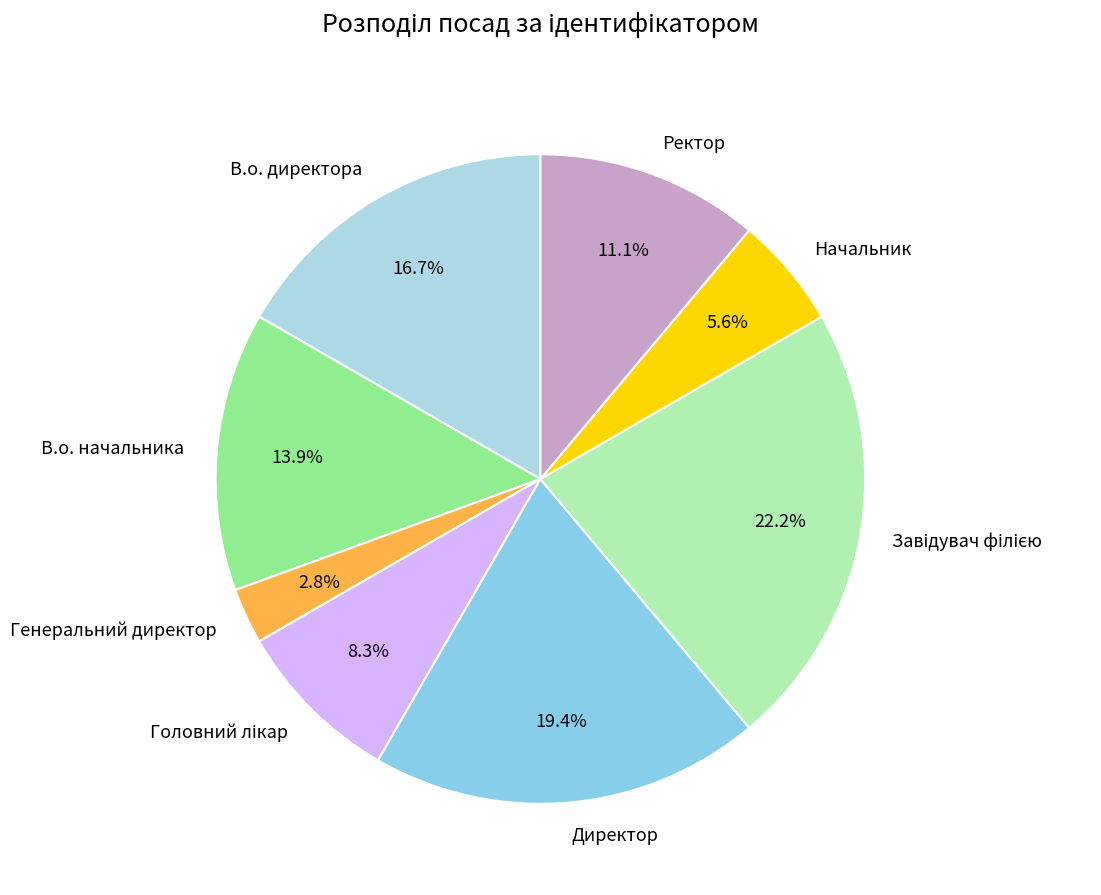

What is the smallest slice in the pie chart?

Генеральний директор